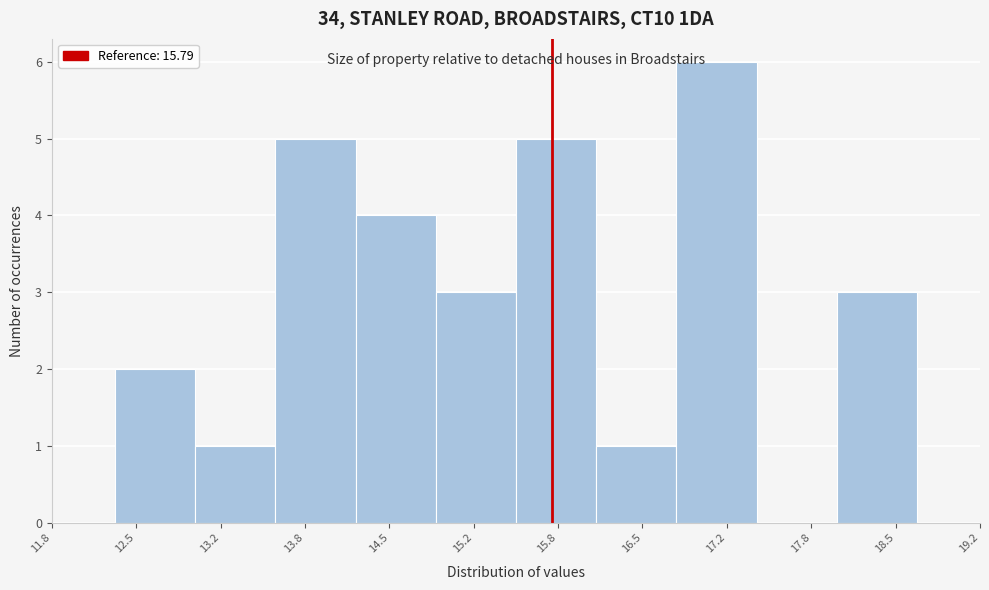

Over which range of the x-axis is the bar tallest?

16.8 to 17.4